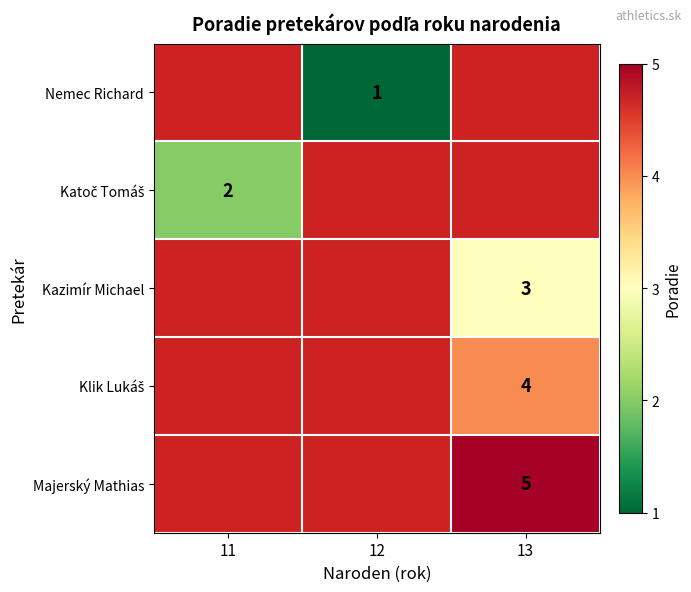

Is it true that Majerský Mathias equals 5 at 13?

True